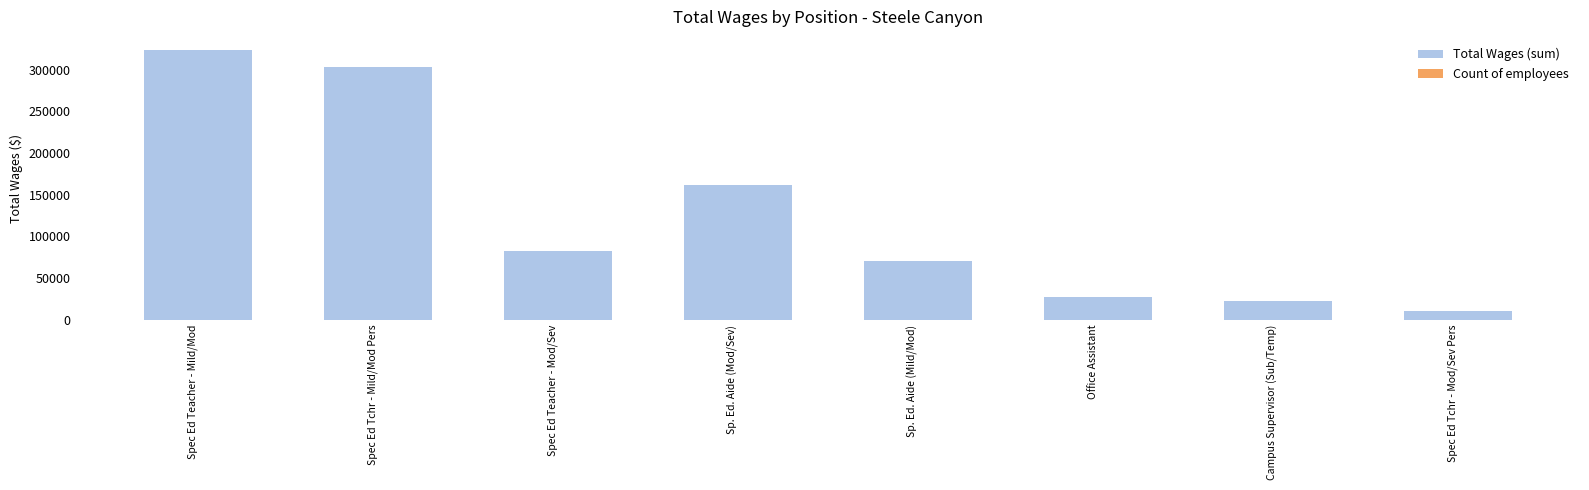

List the series in order of their peak value, highest first.

Total Wages (sum), Count of employees